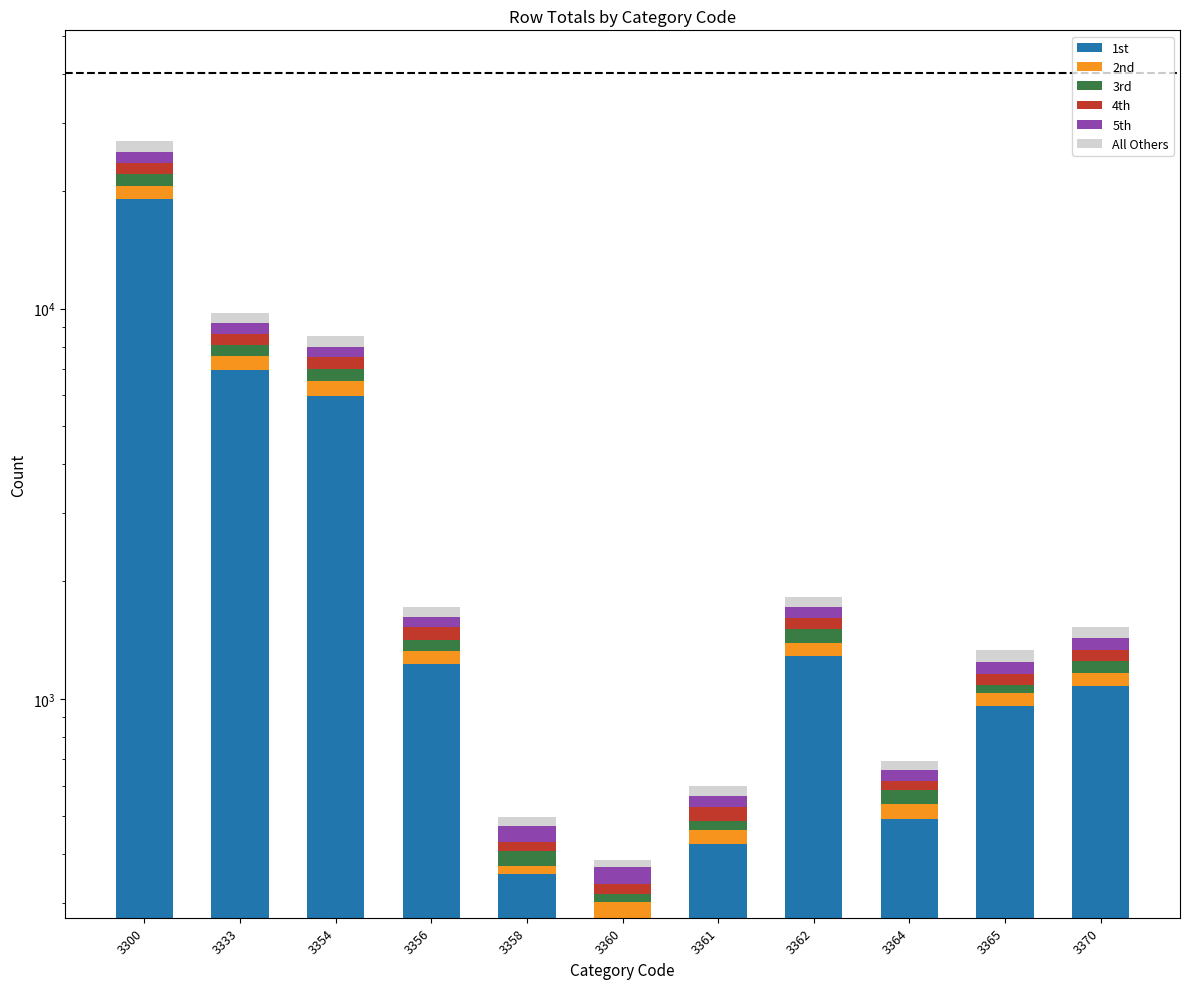

Reading left to right, transcribe all the data shown in this chart.

1st: 3300=19059	3333=6969	3354=5982	3356=1228	3358=355	3360=275	3361=425	3362=1292	3364=492	3365=960	3370=1081
2nd: 3300=1596	3333=576	3354=531	3356=101	3358=19	3360=27	3361=36	3362=101	3364=47	3365=73	3370=85
3rd: 3300=1498	3333=532	3354=502	3356=90	3358=33	3360=15	3361=25	3362=120	3364=44	3365=53	3370=84
4th: 3300=1541	3333=560	3354=500	3356=106	3358=24	3360=19	3361=42	3362=98	3364=34	3365=74	3370=84
5th: 3300=1548	3333=543	3354=471	3356=93	3358=41	3360=34	3361=37	3362=108	3364=39	3365=86	3370=96
All Others: 3300=1614	3333=576	3354=519	3356=100	3358=27	3360=17	3361=35	3362=110	3364=38	3365=92	3370=100